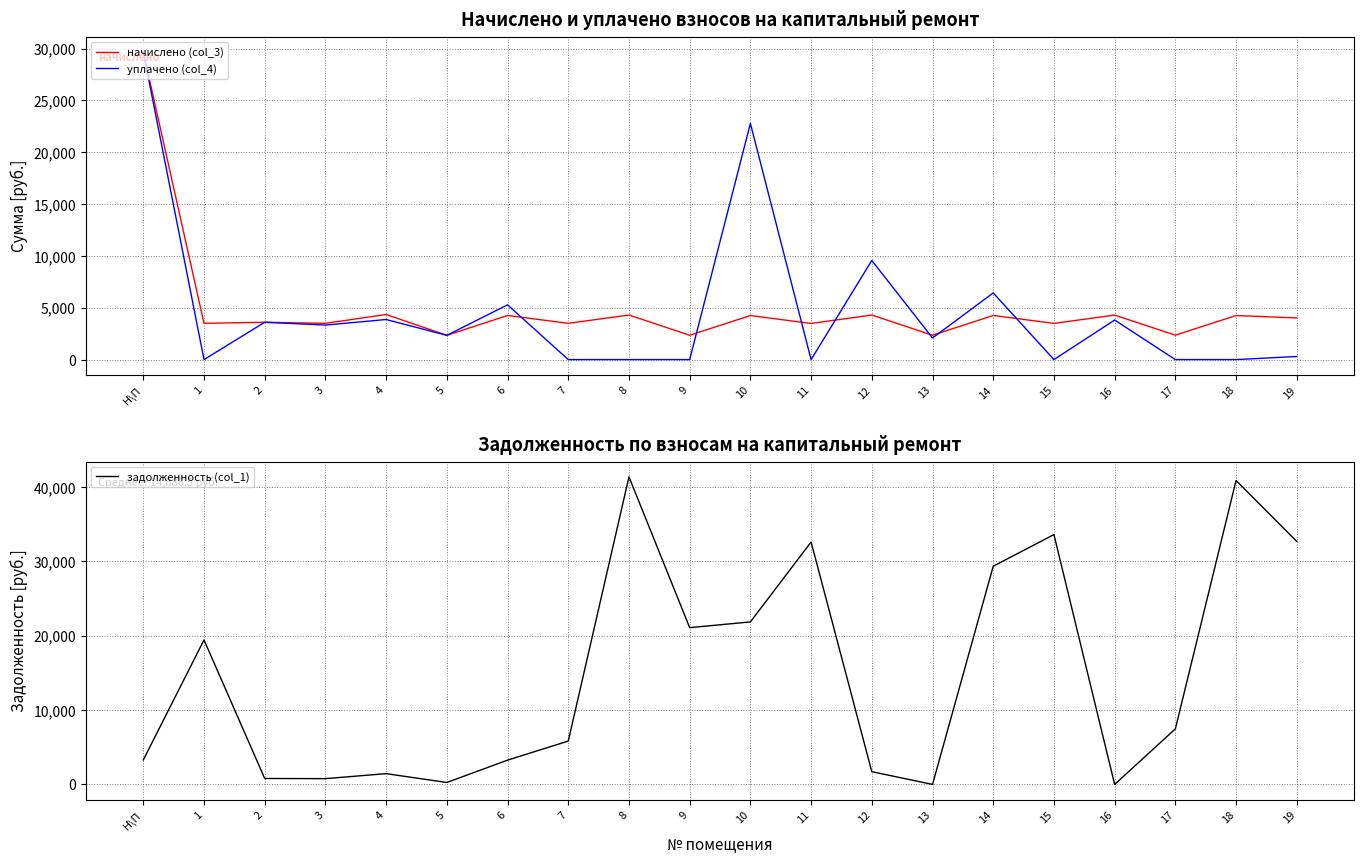

What is the difference between the second highest and second lowest values in the задолженность (col_1) series?

40879.8